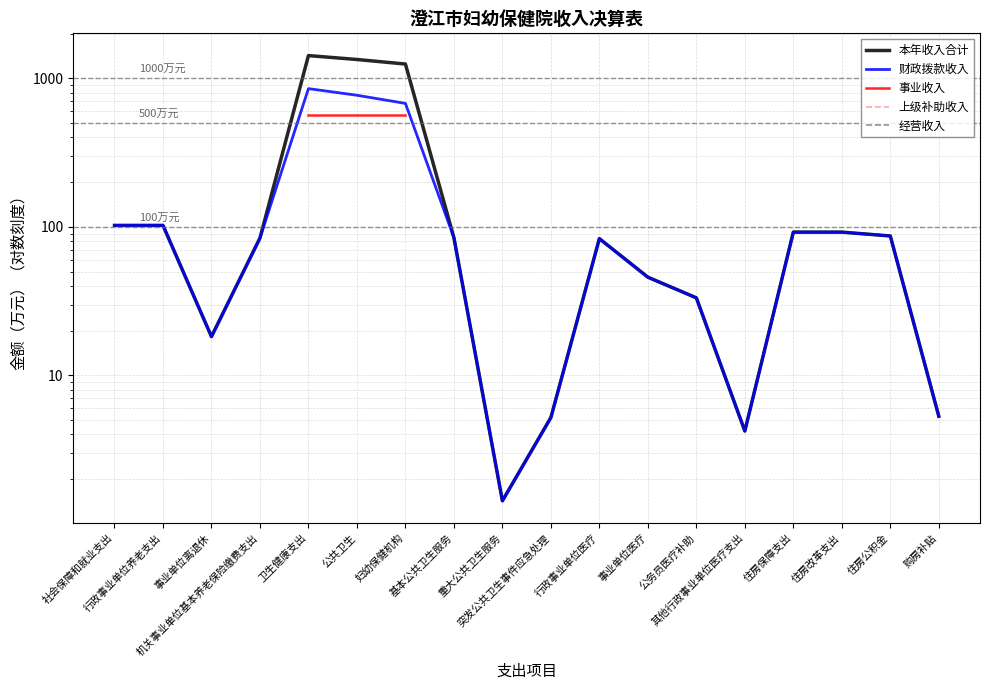

What is the highest value of the 财政拨款收入 series?

852.5